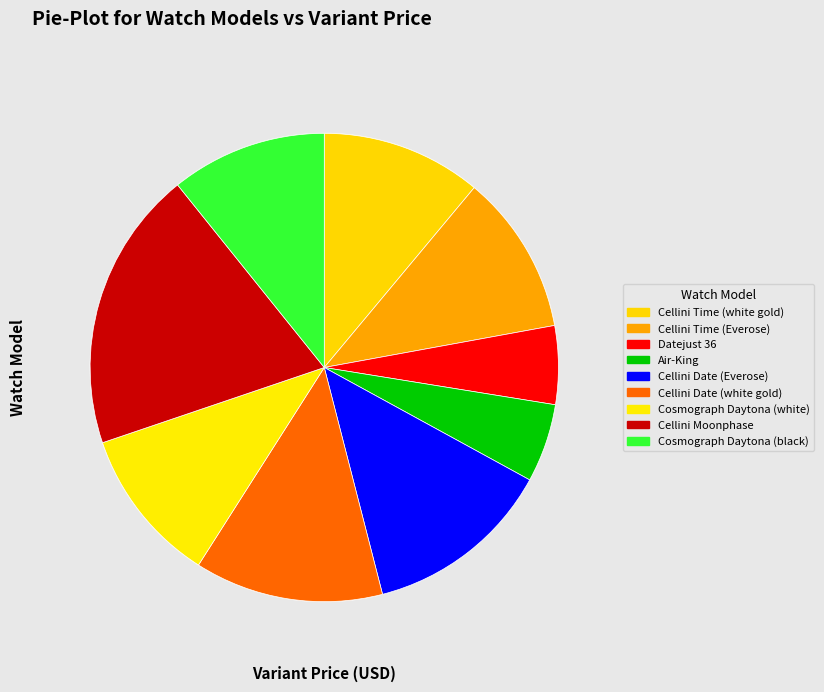

How many segments does this pie chart have?

9